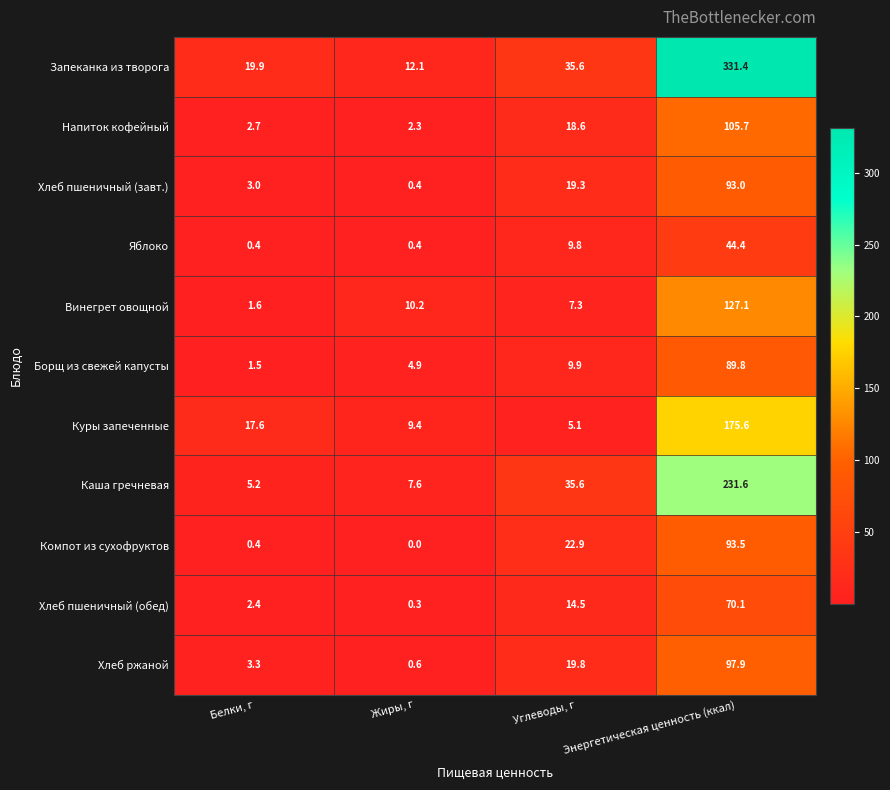

What is the maximum value for Хлеб ржаной?

97.9